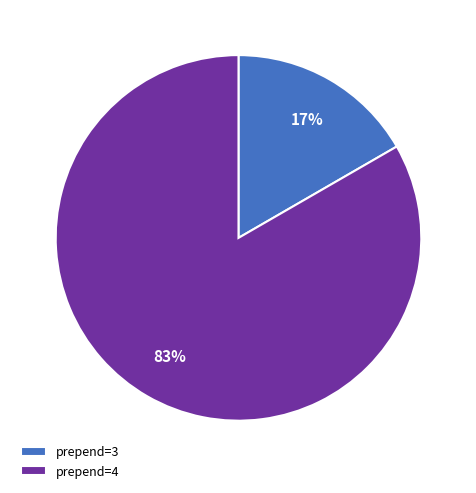

Between prepend=3 and prepend=4, which is larger?

prepend=4